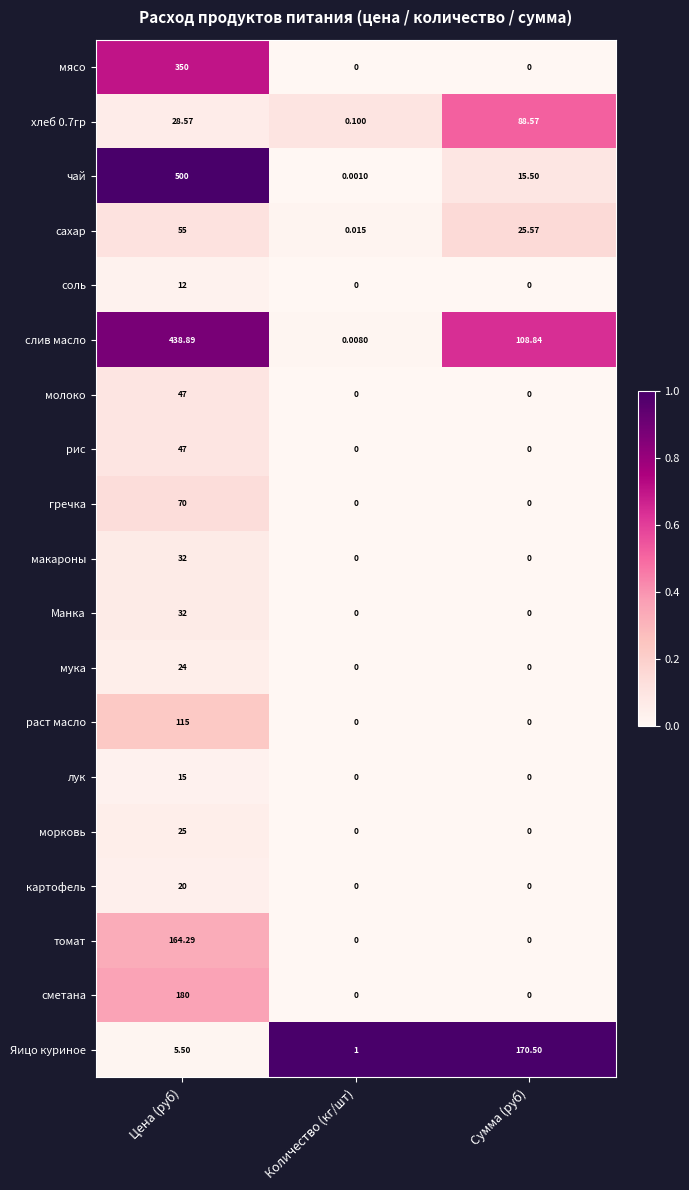

Is the value of картофель at Сумма (руб) greater than the value of мясо at Цена (руб)?

No